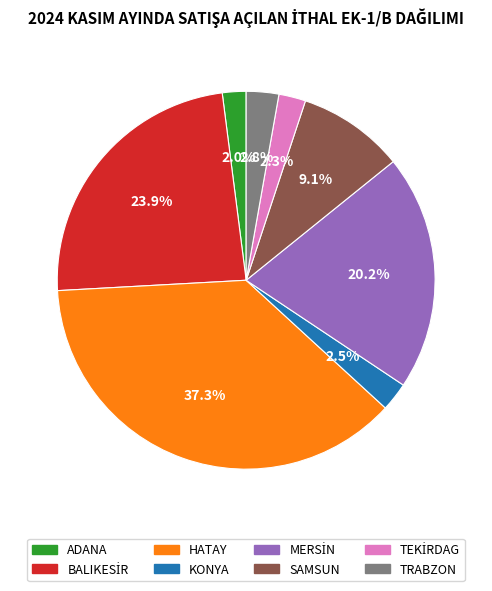

Combined, what portion of the pie is KONYA and ADANA?

4.5%